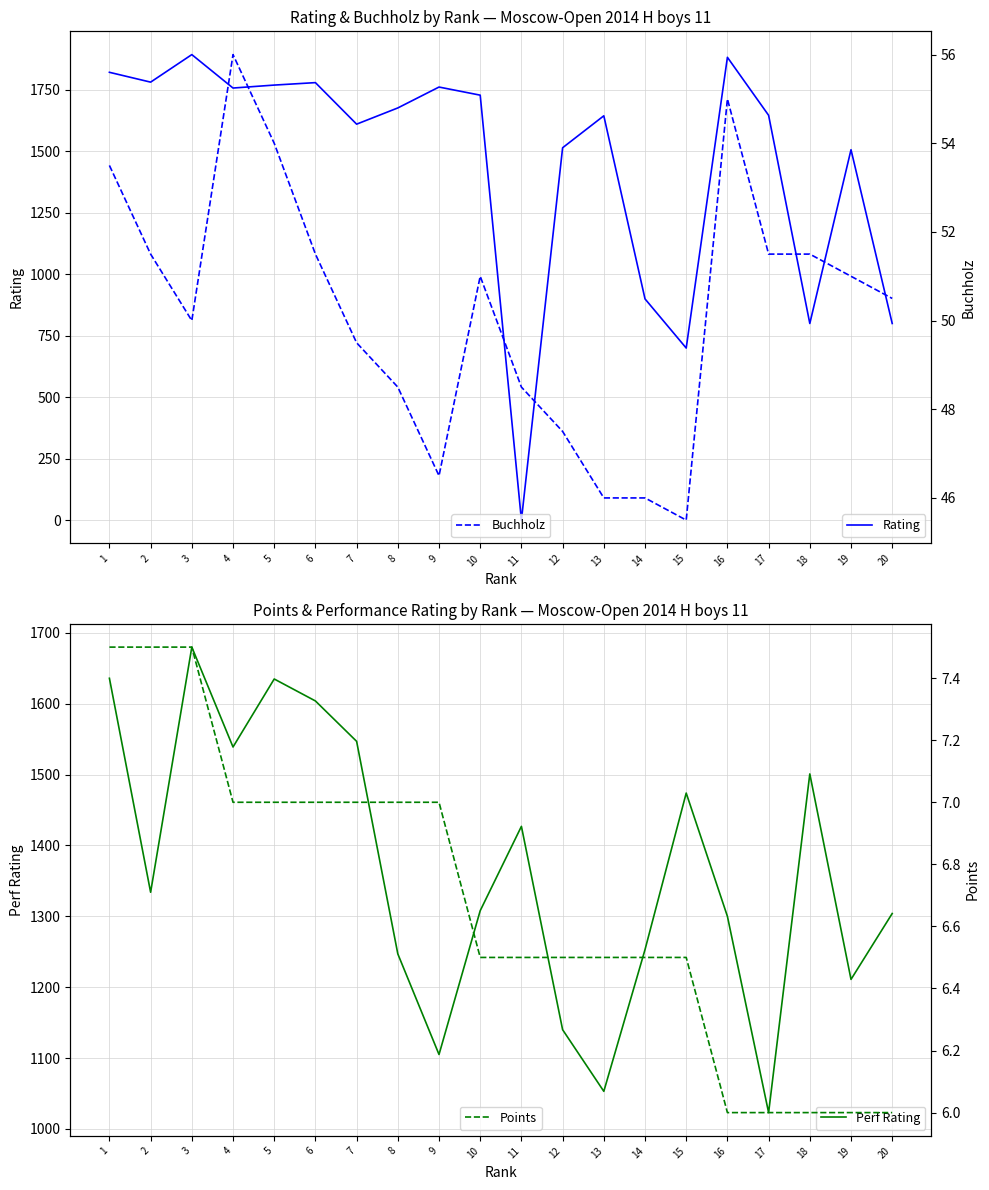

What is the spread (max minus min) of values at 10?

1722.5